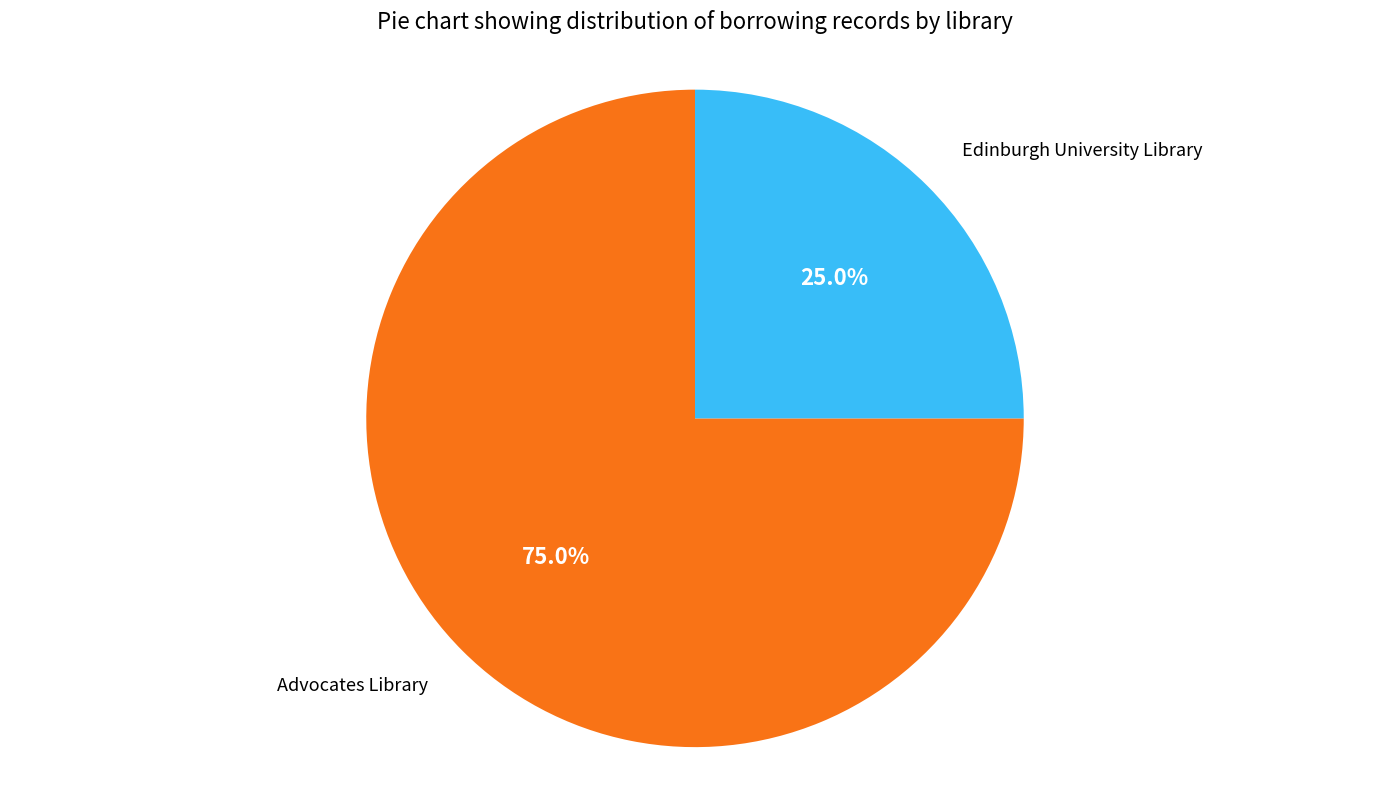

Is there a majority slice in this chart?

Yes